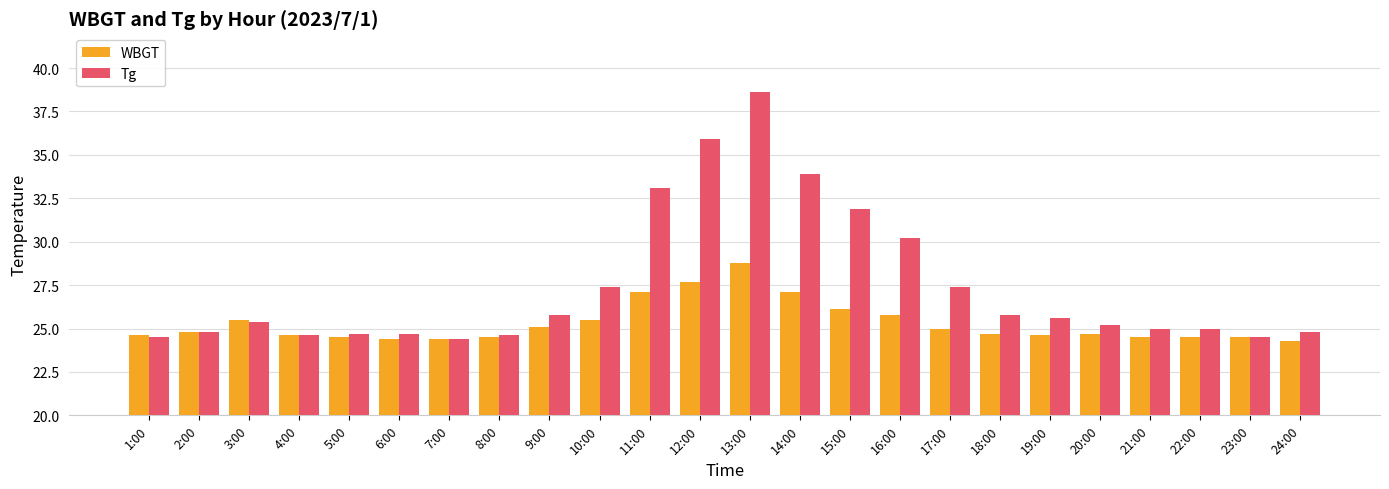

What is the difference between the maximum and minimum values in the Tg series?

14.2